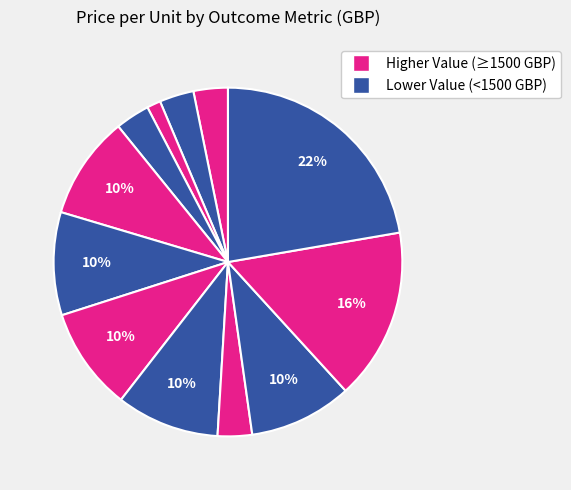

What is the largest slice in the pie chart?

outcomemetric12